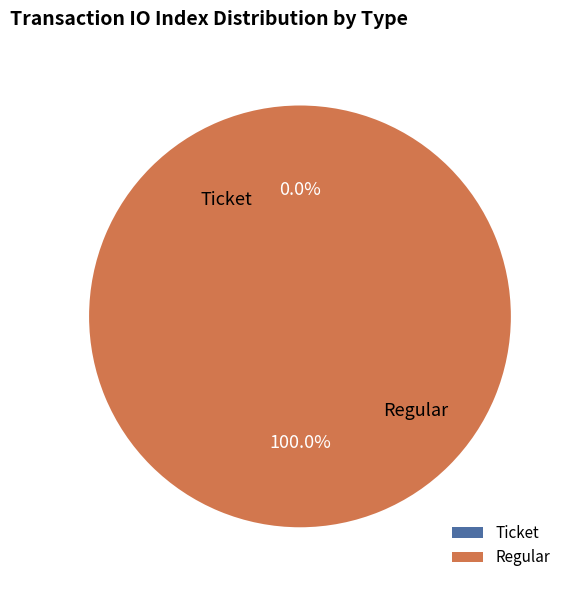

To the nearest percent, what portion does Regular represent?

100%